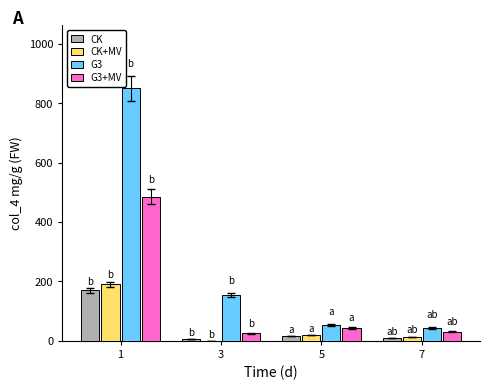

What is the maximum value shown in the chart?

850